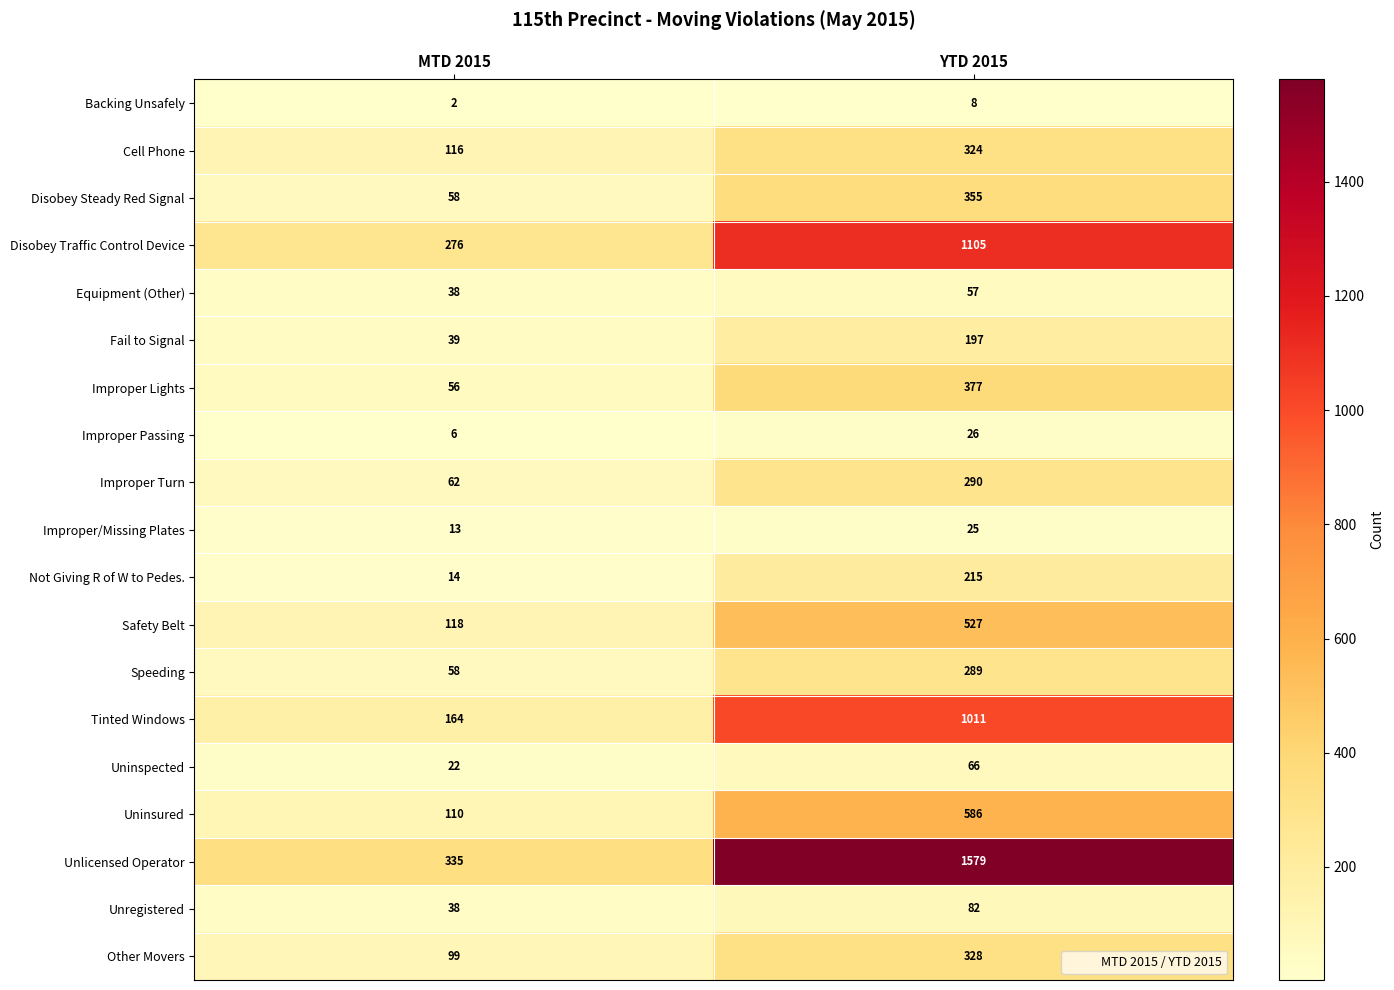

What is the difference between the highest and lowest values at YTD 2015?

1571